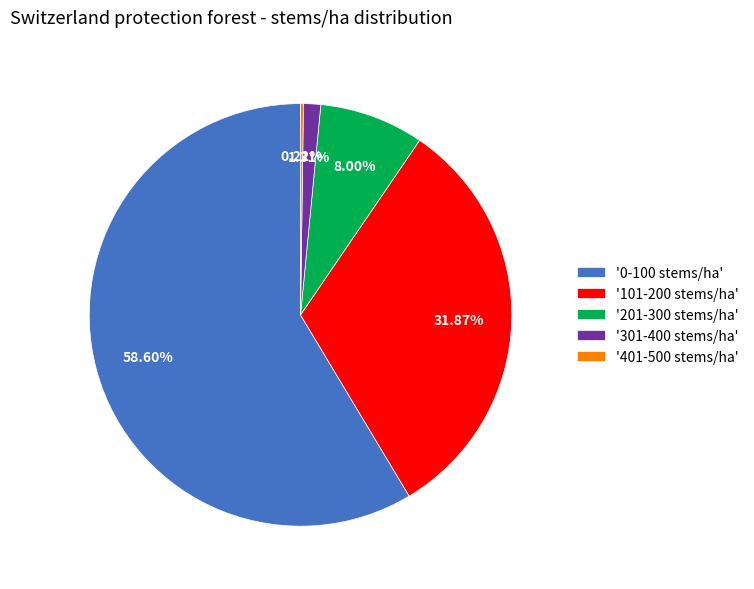

Do '101-200 stems/ha' and '201-300 stems/ha' together represent more than half of the pie?

No